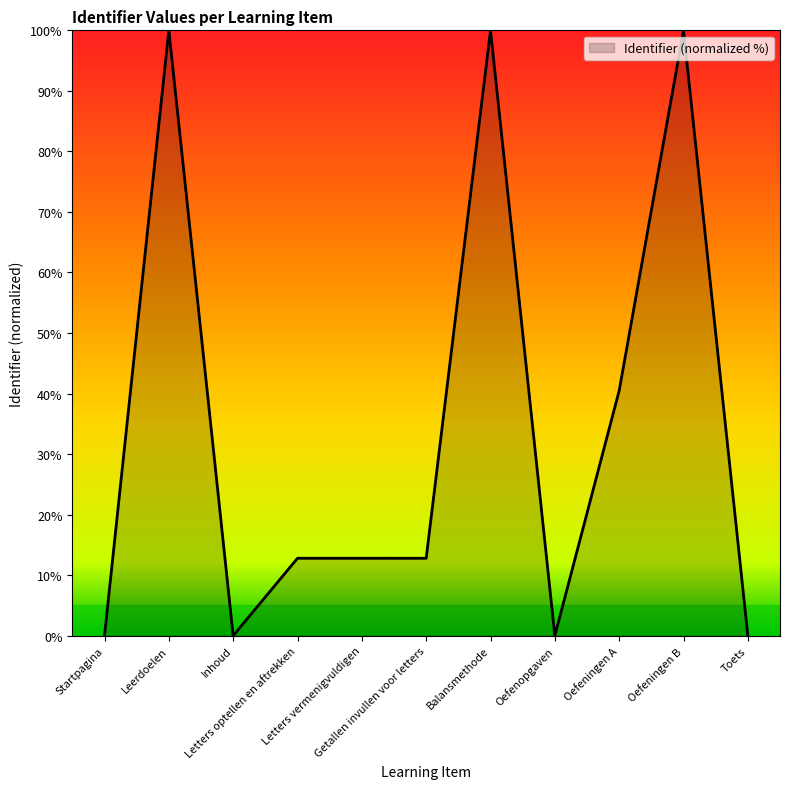

What is the greatest value displayed?

100.0